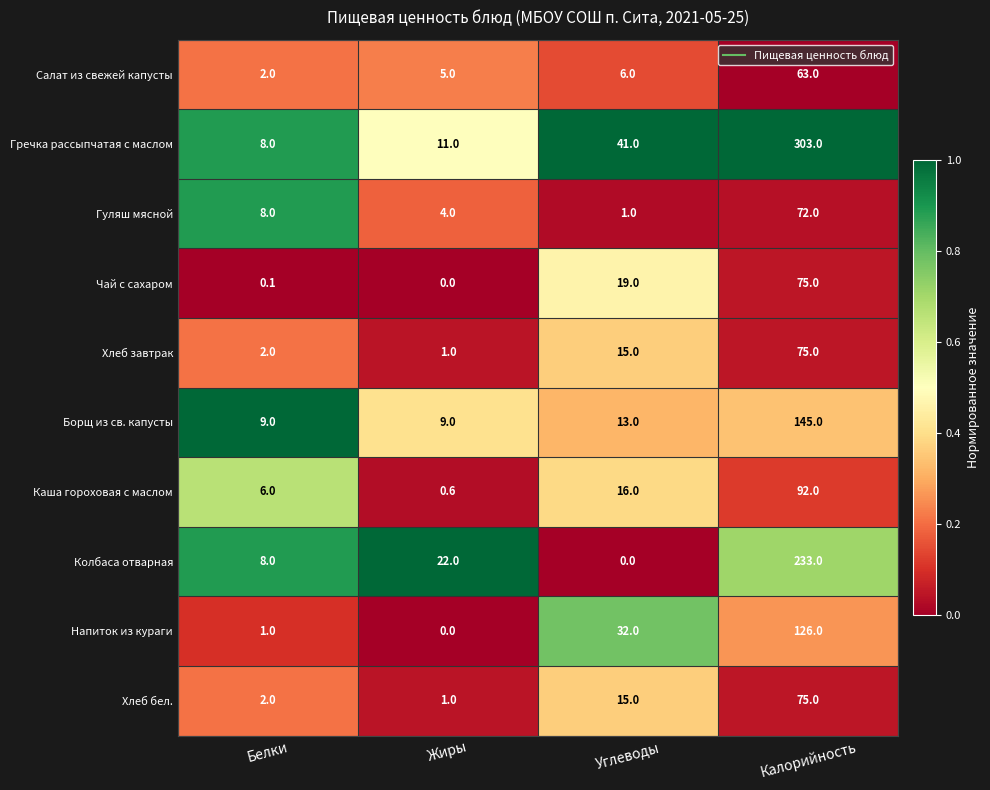

Which series has the largest total across all categories?

Гречка рассыпчатая с маслом